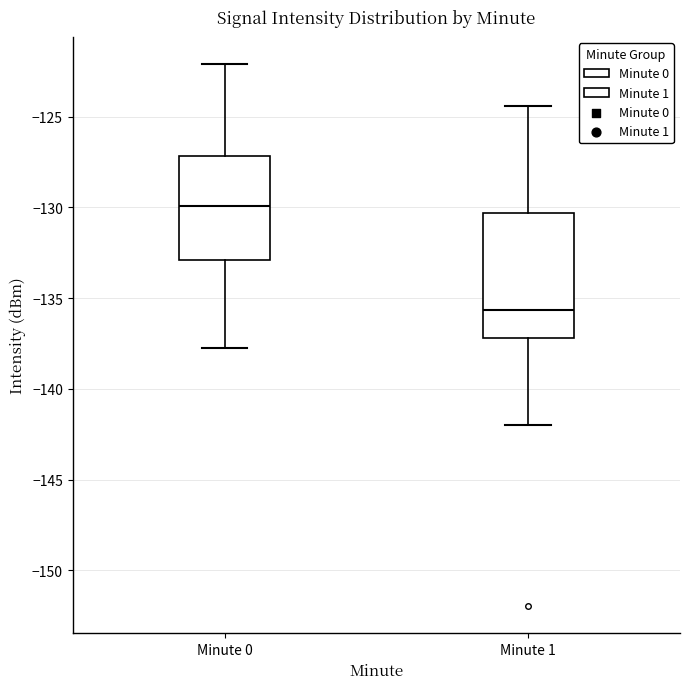

Where is the upper edge of the box for Minute 0 on the y-axis? The values are not printed on the chart, so give them approximately, as read against the axis.

-127.0